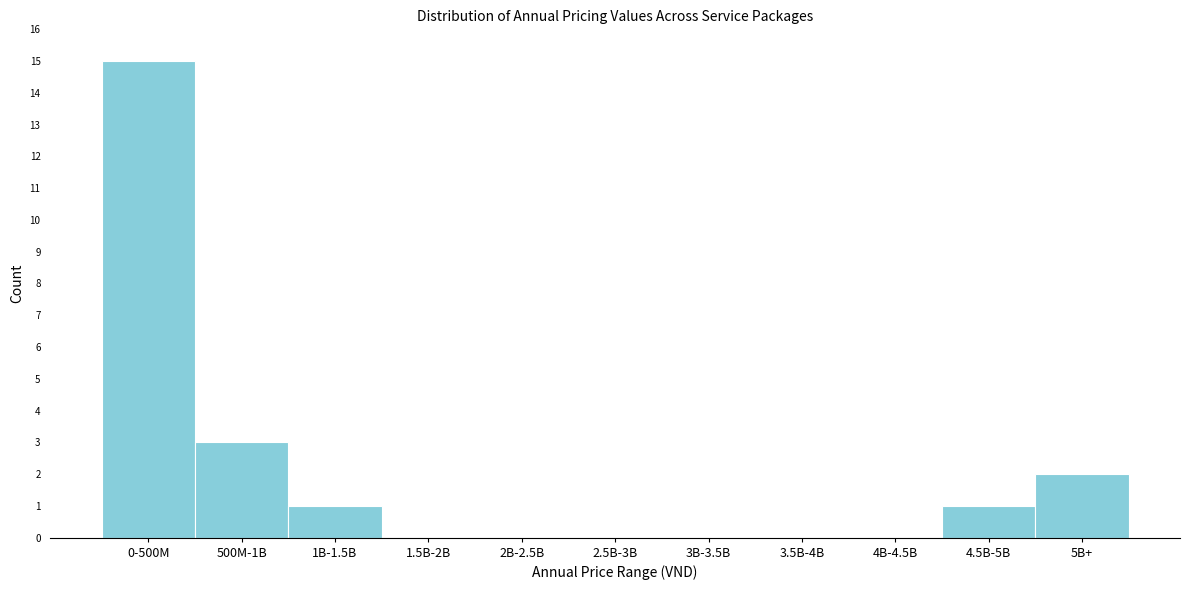

Reading right to left, transcribe all the data shown in this chart.

5B+=2	4.5B-5B=1	4B-4.5B=0	3.5B-4B=0	3B-3.5B=0	2.5B-3B=0	2B-2.5B=0	1.5B-2B=0	1B-1.5B=1	500M-1B=3	0-500M=15